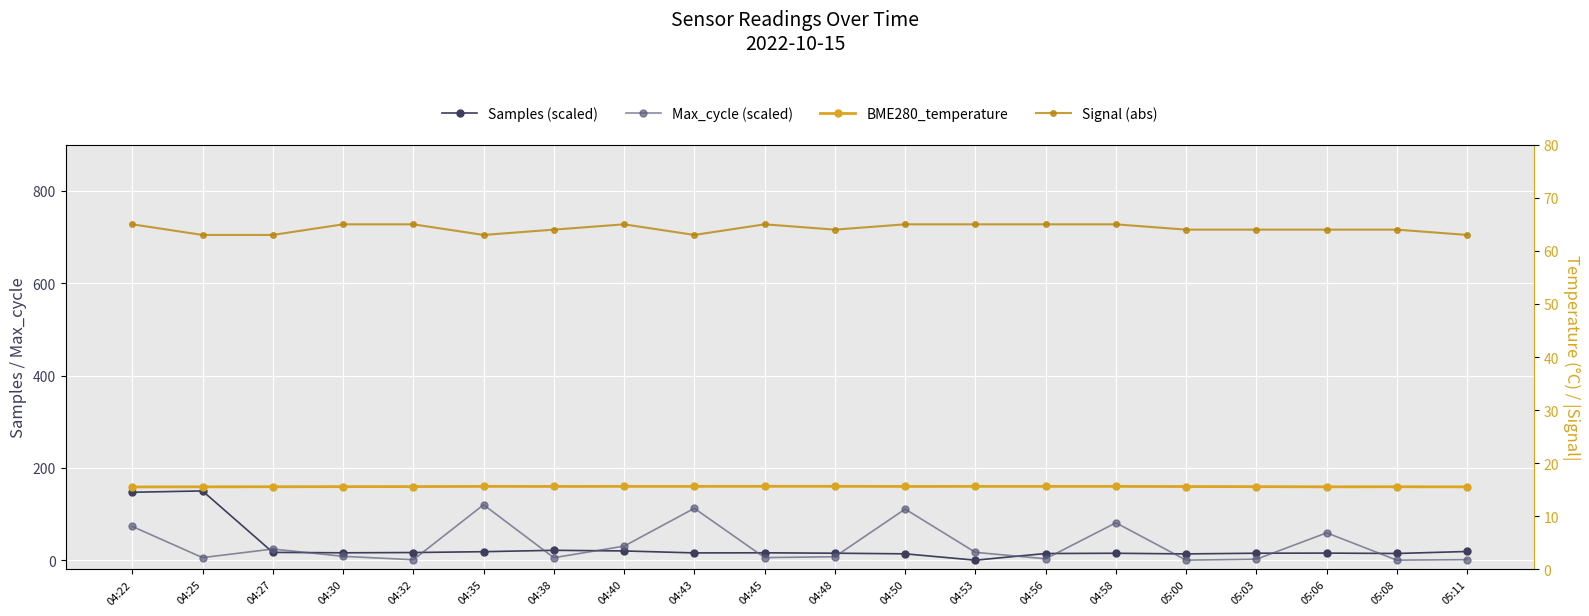

After their last crossing, which series has the higher values: Samples (scaled) or Max_cycle (scaled)?

Samples (scaled)